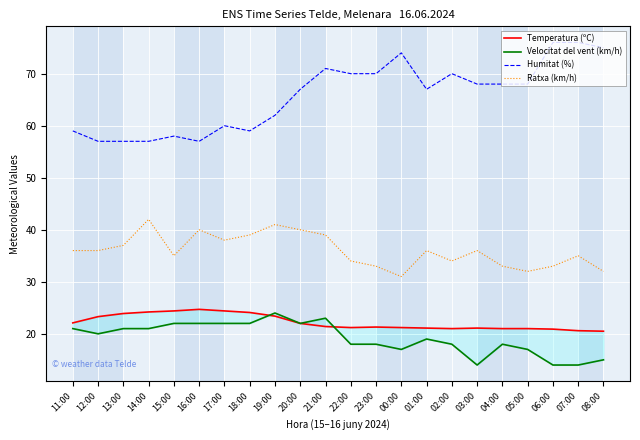

Is the value of Temperatura (ºC) at 20:00 greater than the value of Humitat (%) at 03:00?

No